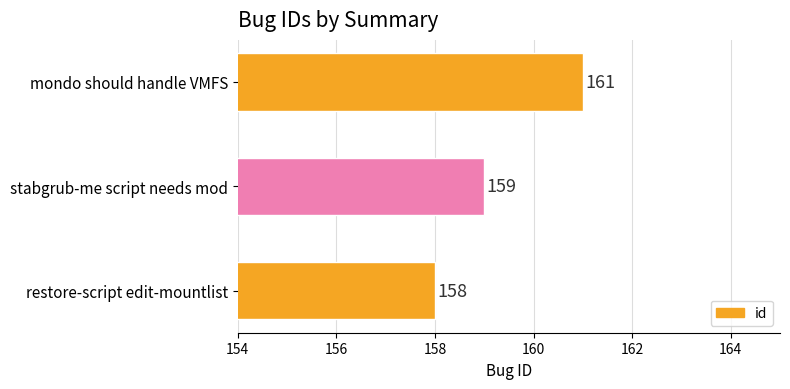

Count the number of categories in the chart.

3